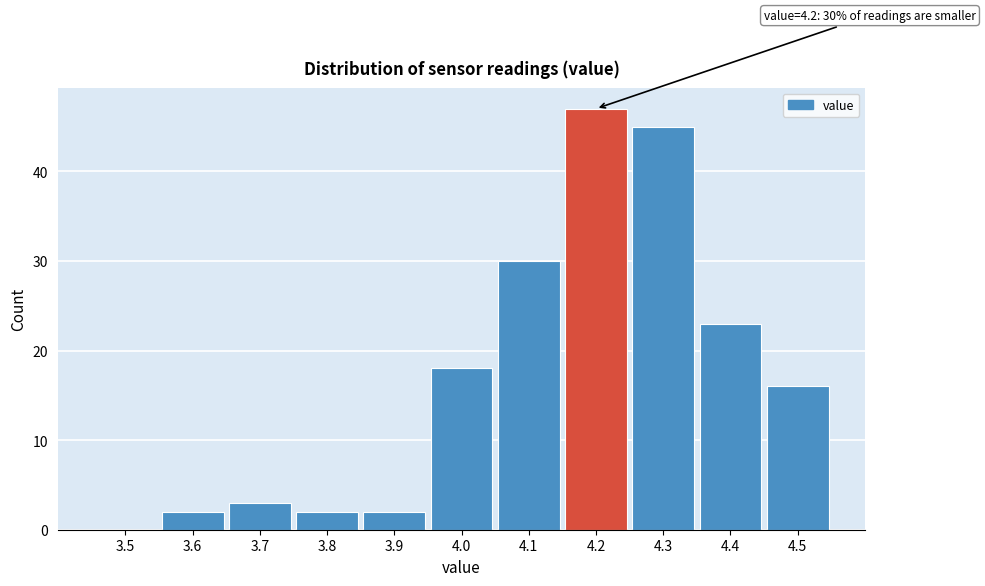

Reading right to left, list all the values displayed in this chart.

4.5=16	4.4=23	4.3=45	4.2=47	4.1=30	4.0=18	3.9=2	3.8=2	3.7=3	3.6=2	3.5=0